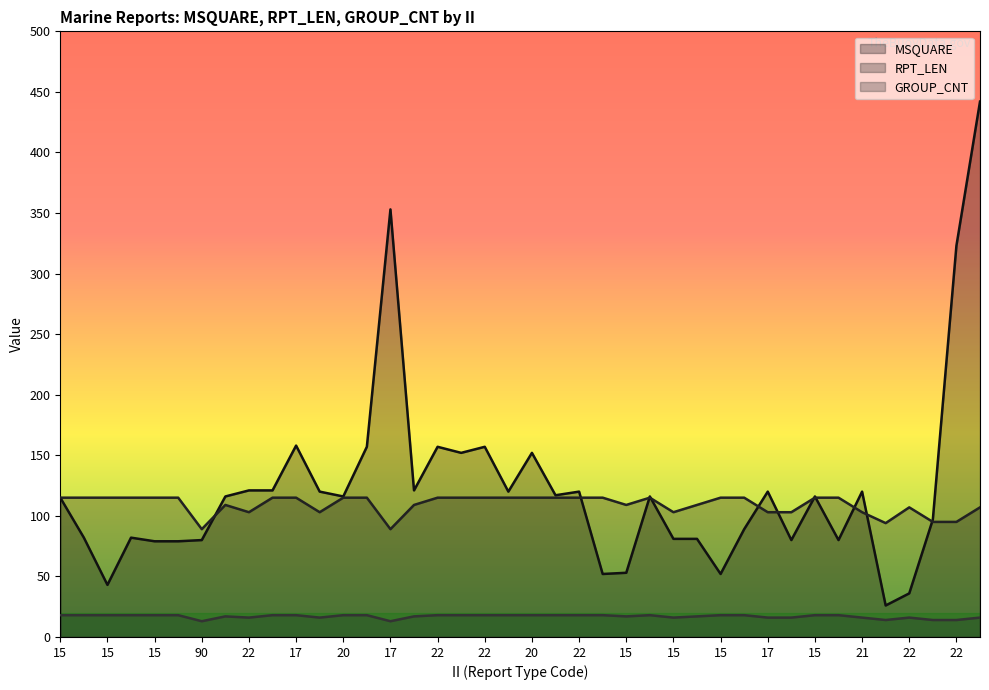

Between which two adjacent categories do MSQUARE and RPT_LEN first intersect?

90 and 20